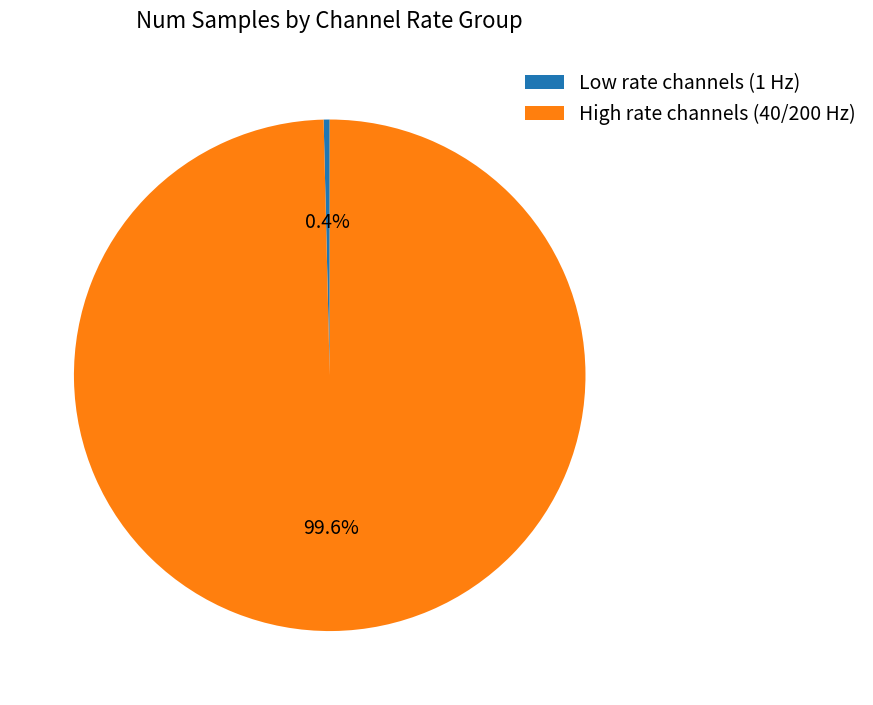

Which category has the biggest portion of the pie?

High rate channels (40/200 Hz)